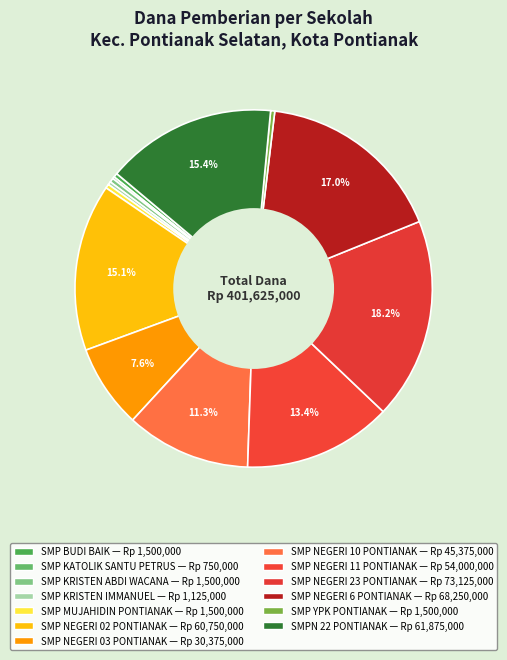

What is the ratio of the value at SMP KATOLIK SANTU PETRUS to the value at SMP YPK PONTIANAK?

0.5